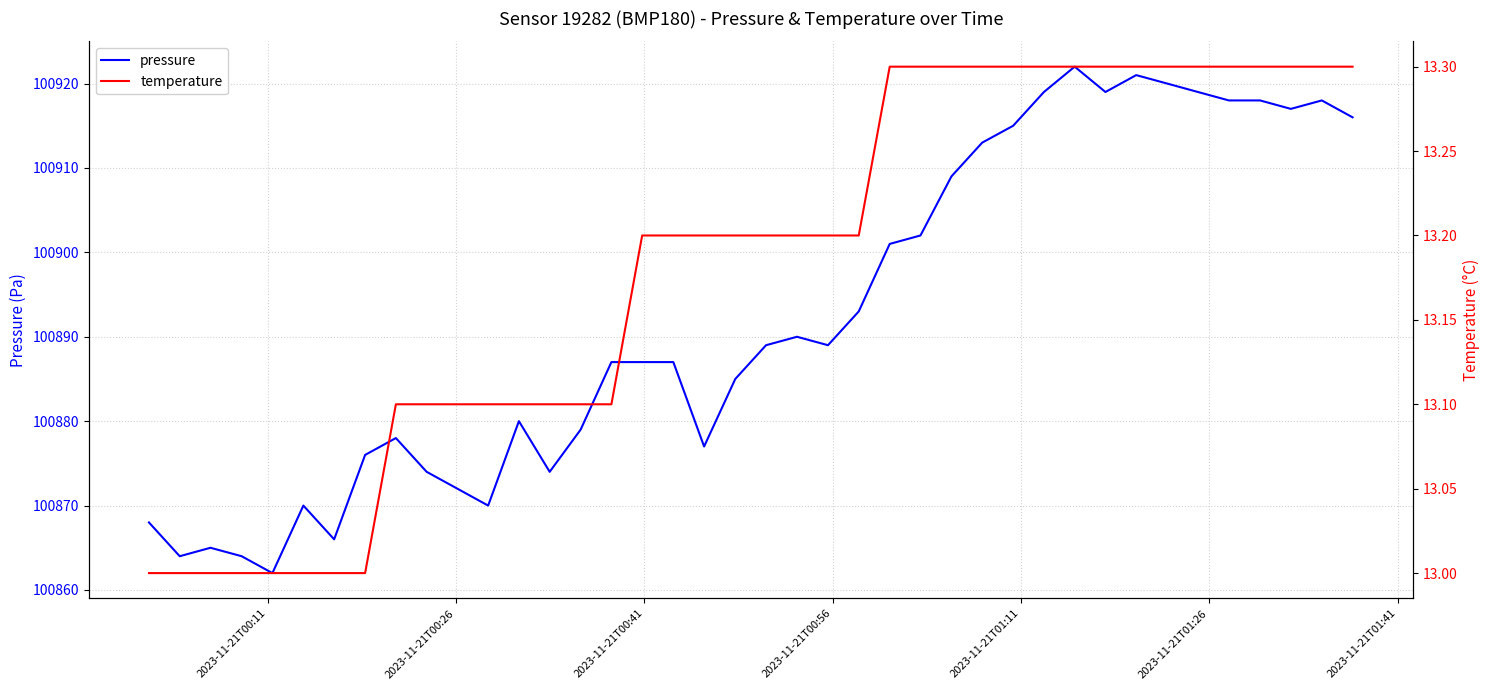

What is the highest value of the pressure series?

100922